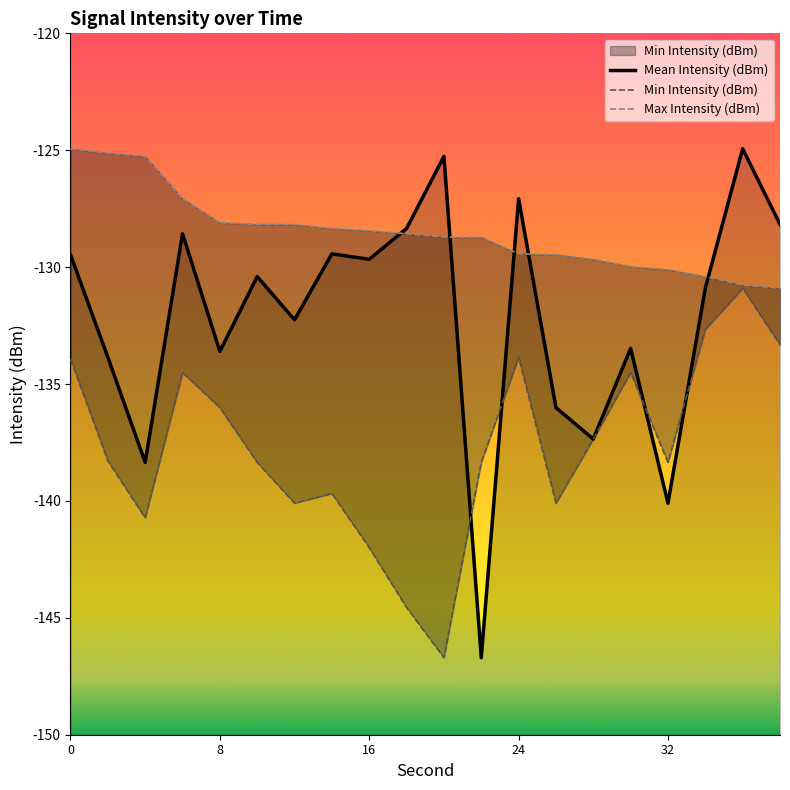

List the series in order of their overall mean, highest first.

Max Intensity (dBm), Mean Intensity (dBm), Min Intensity (dBm)